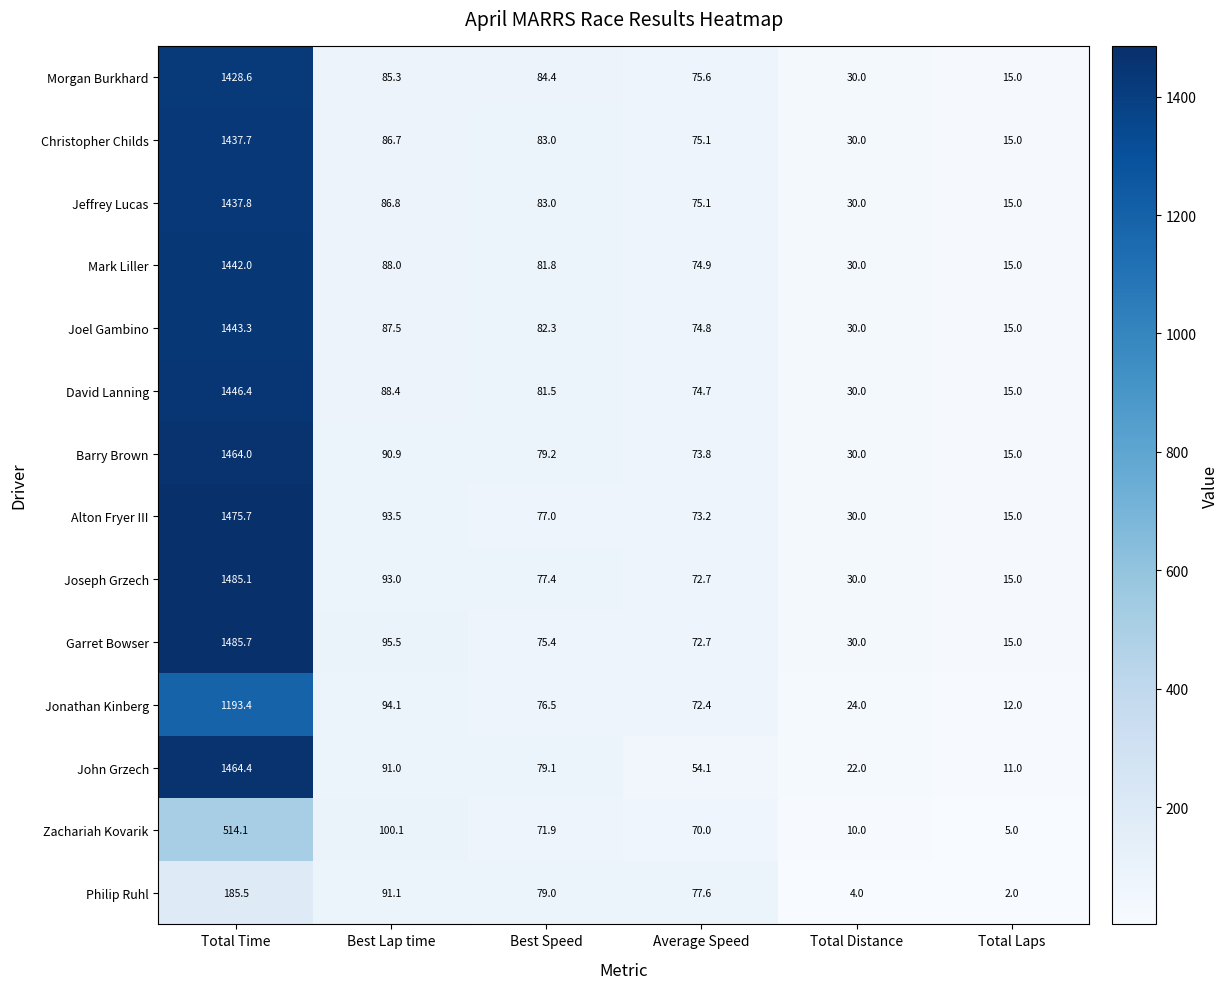

What is the sum of all John Grzech values?

1721.6